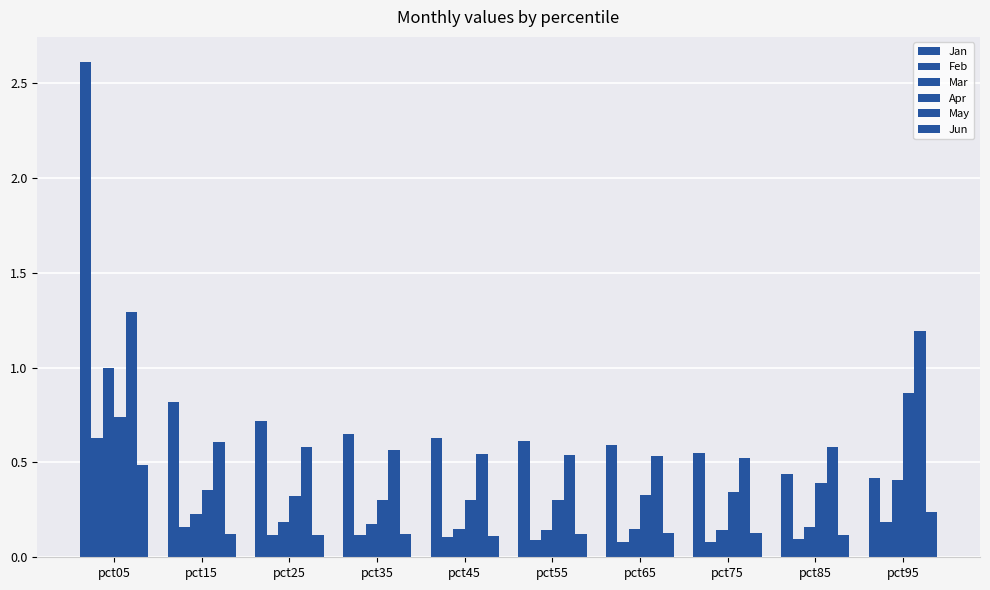

List the labels in order of Feb value, largest first.

pct05, pct95, pct15, pct35, pct25, pct45, pct85, pct55, pct65, pct75